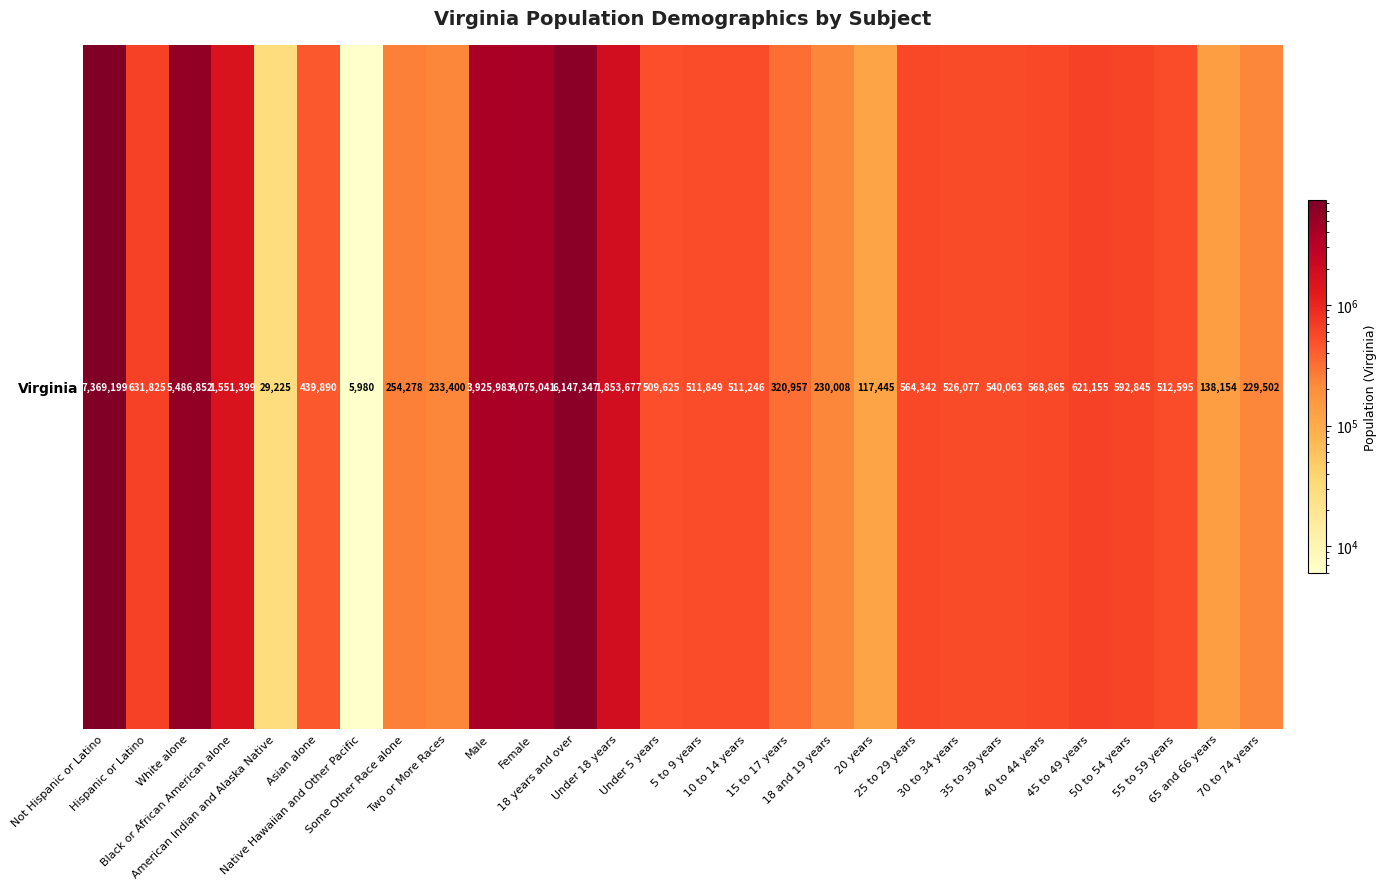

What is the greatest value displayed?

7369199